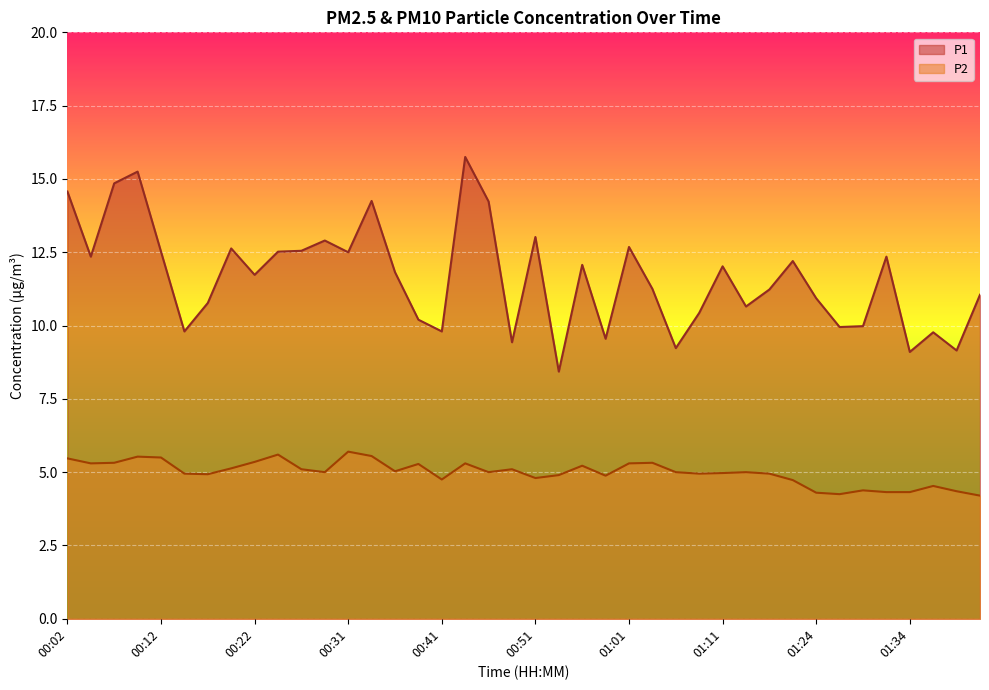

At which label does P1 reach its peak?

00:44